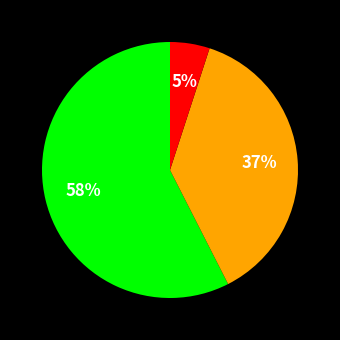

Is there a majority slice in this chart?

Yes